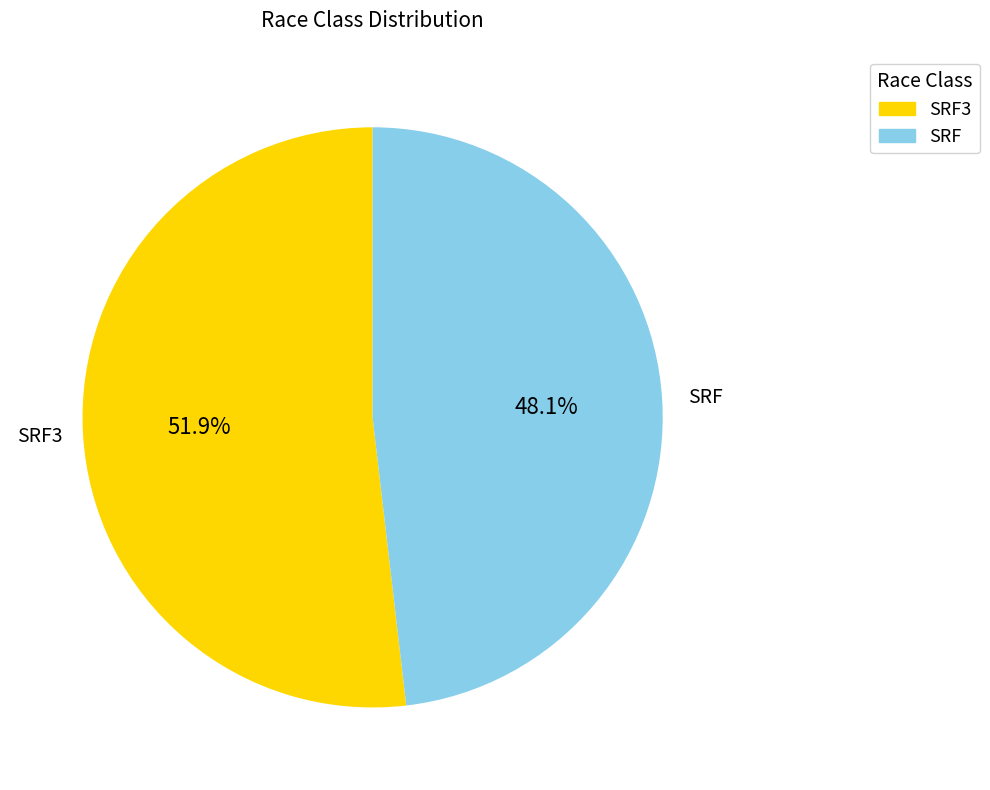

What percentage do SRF3 and SRF together represent?

100.0%